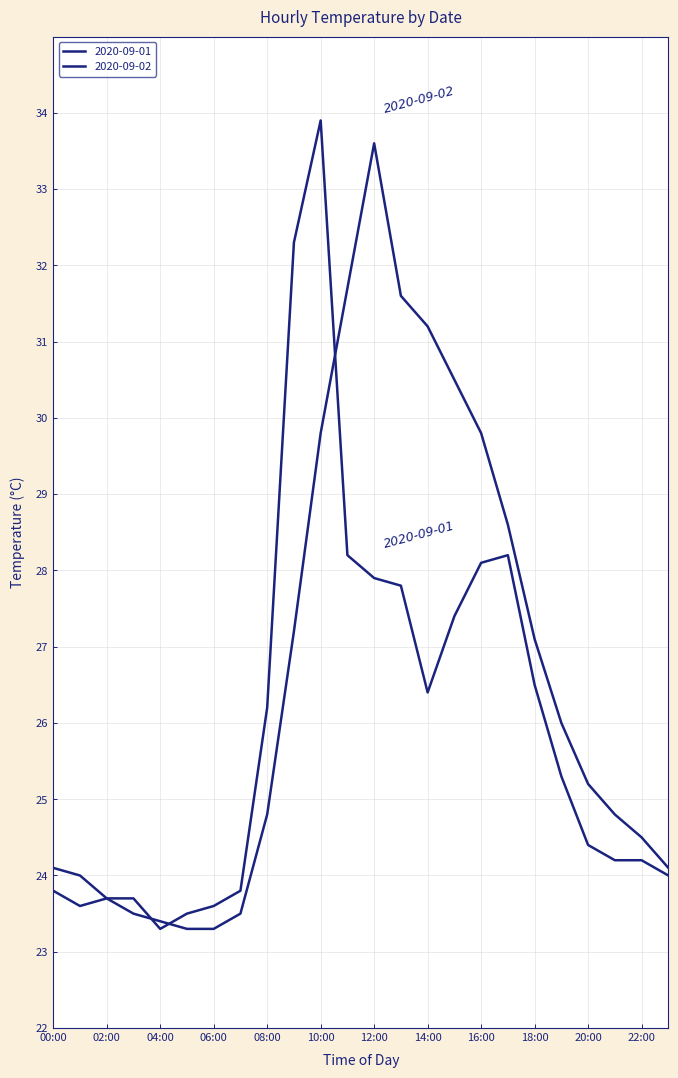

What is the minimum value for 2020-09-02?

23.3